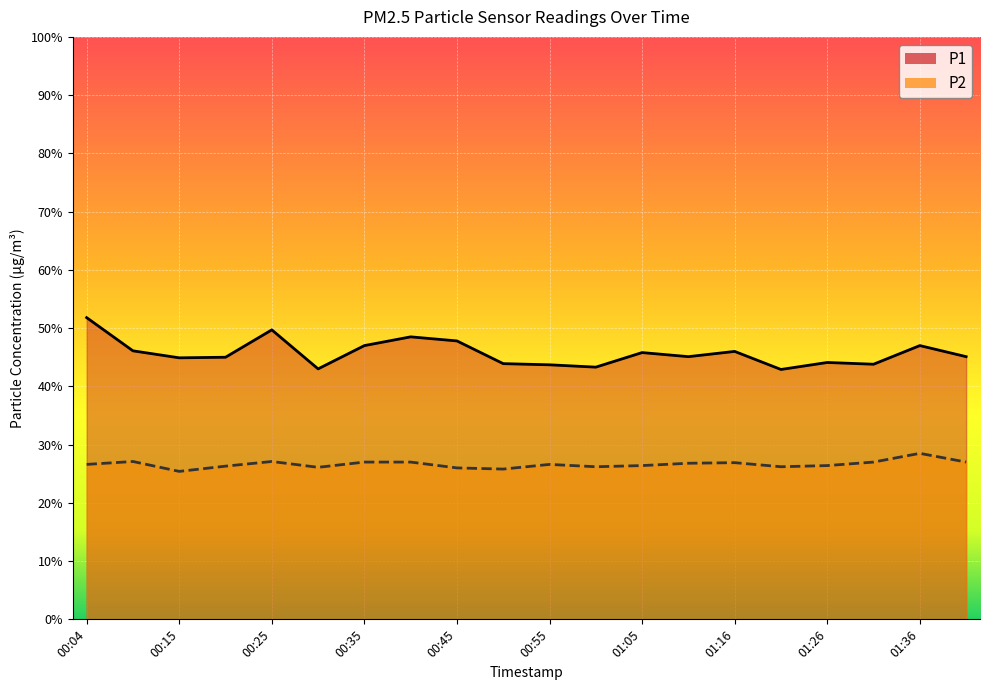

What is the label of the 19th point from the right?

00:09